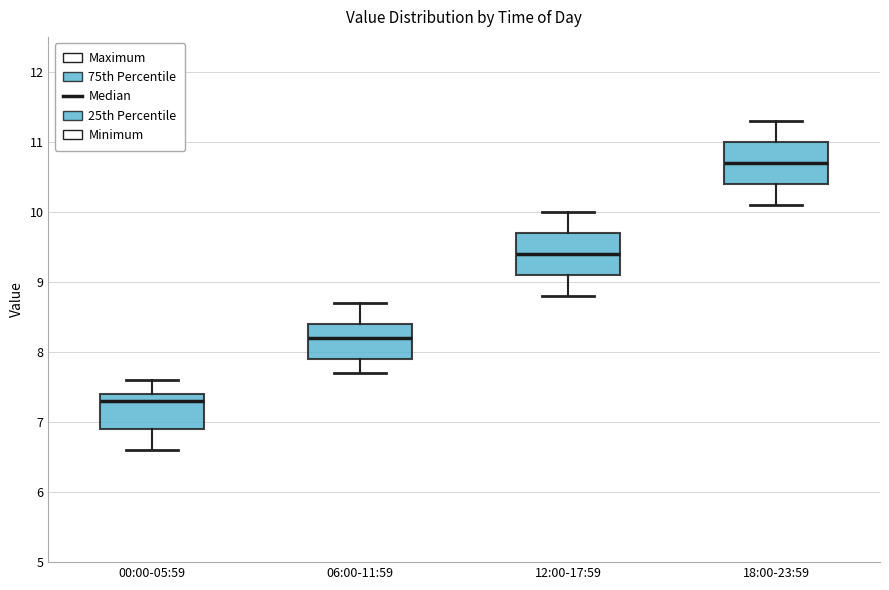

Reading left to right, transcribe this box plot: for each box, give where its median line is, the range the box spans, and where its two whiskers end, as read against the y-axis. The values are not printed on the chart, so give them approximately, as read against the axis.

00:00-05:59: median 7.3, box 6.9 to 7.4, whiskers 6.6 to 7.6
06:00-11:59: median 8.2, box 7.9 to 8.4, whiskers 7.7 to 8.7
12:00-17:59: median 9.4, box 9.1 to 9.7, whiskers 8.8 to 10.0
18:00-23:59: median 10.7, box 10.4 to 11.0, whiskers 10.1 to 11.3